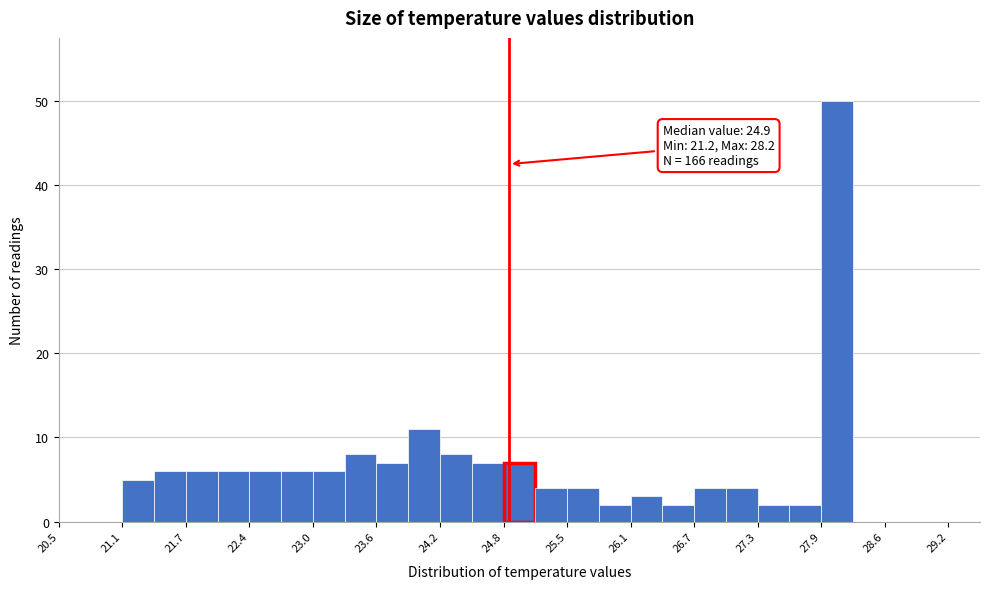

Read against the x-axis, roughly where is the centre of the tallest bar?

28.1